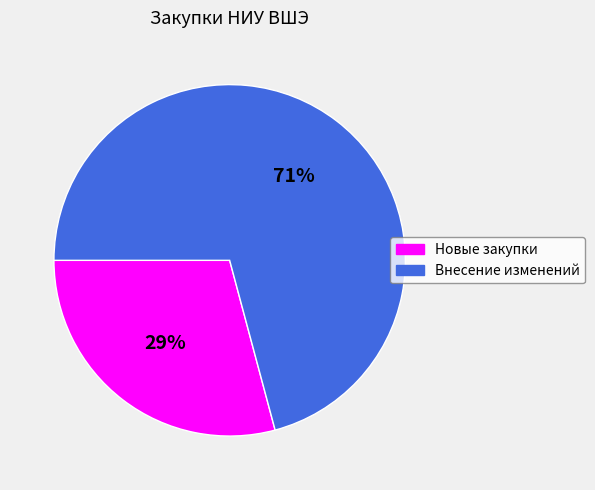

What is the majority slice?

Внесение изменений